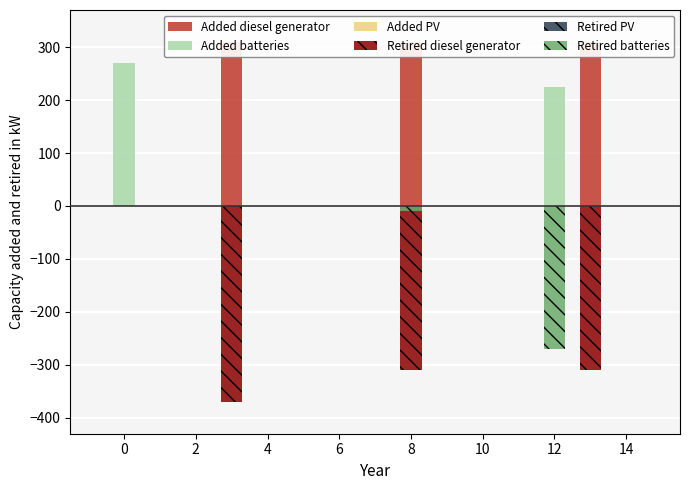

The value of Added PV at 8 is 0. True or false?

True